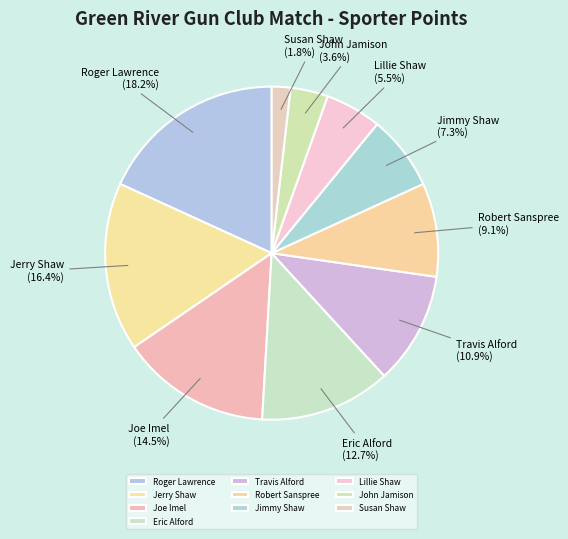

Rank the categories by value from highest to lowest.

Roger Lawrence, Jerry Shaw, Joe Imel, Eric Alford, Travis Alford, Robert Sanspree, Jimmy Shaw, Lillie Shaw, John Jamison, Susan Shaw